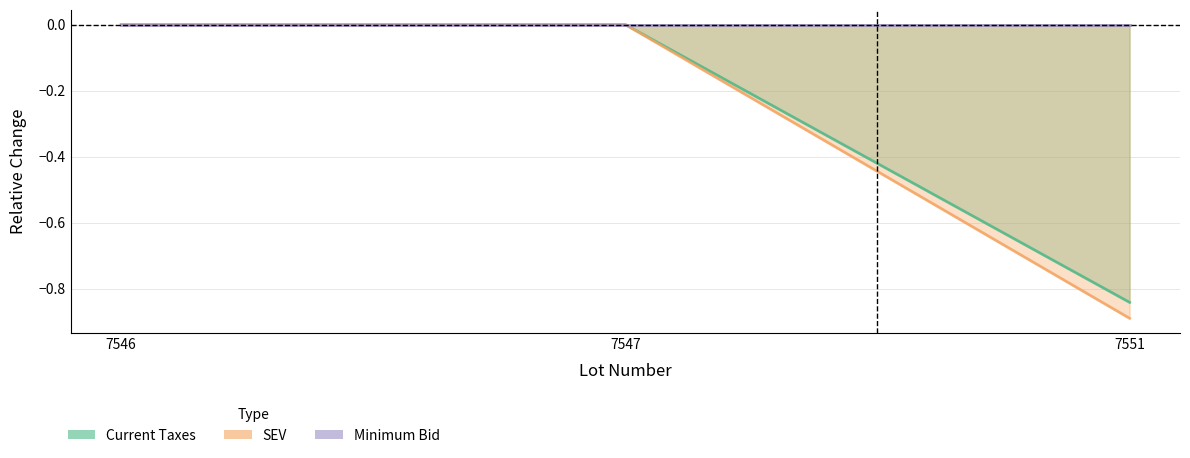

How many values in the Current Taxes series are below 0?

1